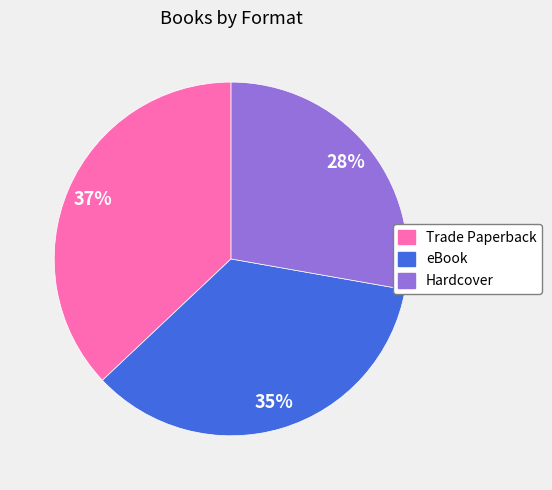

Is it true that eBook is 24% of the pie?

False